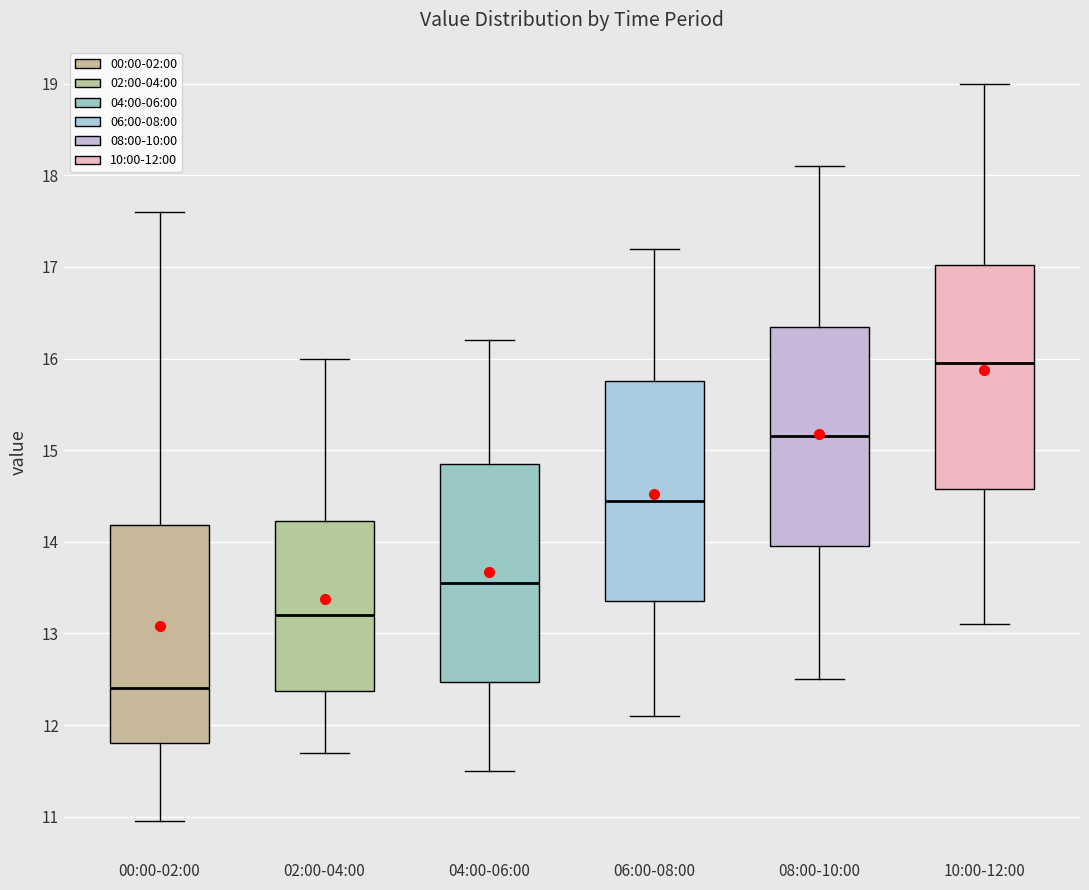

Reading left to right, read every box against the y-axis: the position of its median line, the range the box covers, and the ends of its whiskers. The values are not printed on the chart, so give them approximately, as read against the axis.

00:00-02:00: median 12.4, box 11.8 to 14.2, whiskers 11.0 to 17.6
02:00-04:00: median 13.2, box 12.4 to 14.2, whiskers 11.7 to 16.0
04:00-06:00: median 13.6, box 12.5 to 14.9, whiskers 11.5 to 16.2
06:00-08:00: median 14.5, box 13.4 to 15.8, whiskers 12.1 to 17.2
08:00-10:00: median 15.2, box 14.0 to 16.4, whiskers 12.5 to 18.1
10:00-12:00: median 16.0, box 14.6 to 17.0, whiskers 13.1 to 19.0